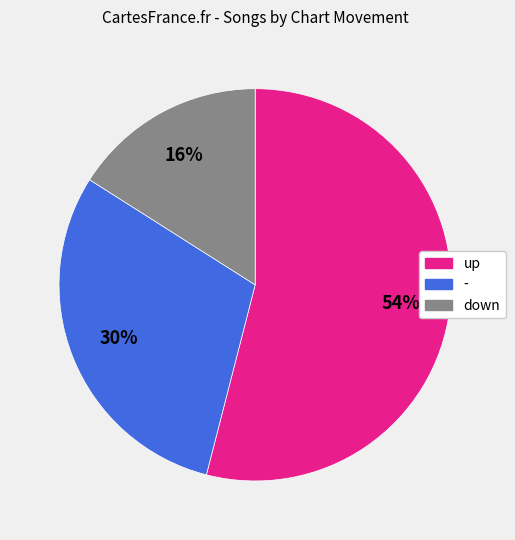

To the nearest percent, what is the difference between the largest and smallest slice percentages?

38%